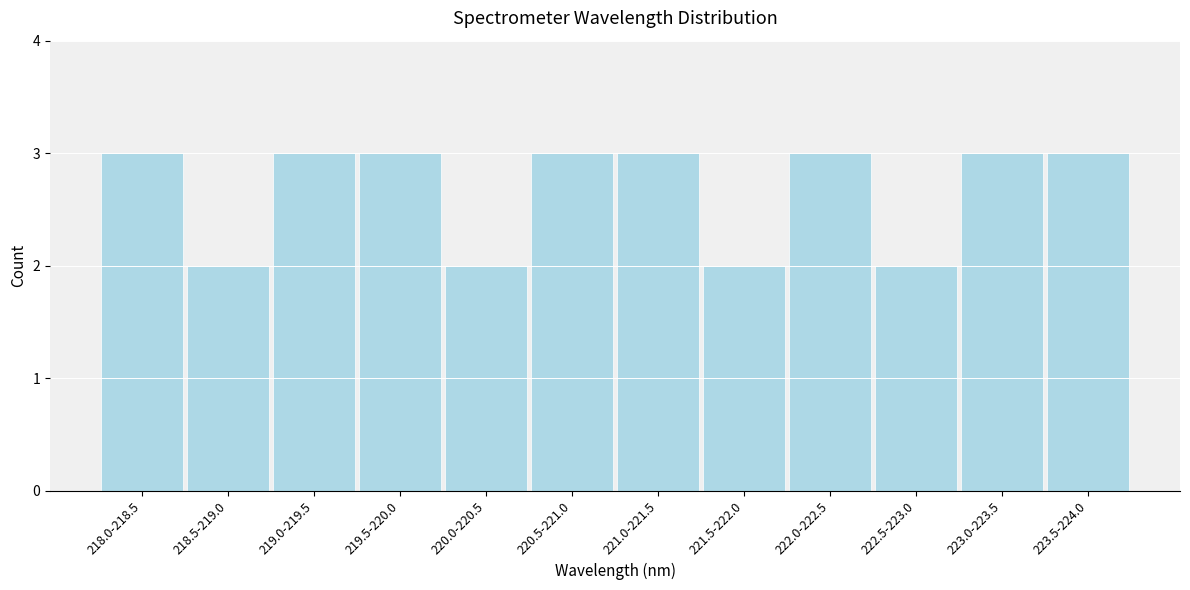

Reading right to left, extract all data points from this chart.

3	3	2	3	2	3	3	2	3	3	2	3